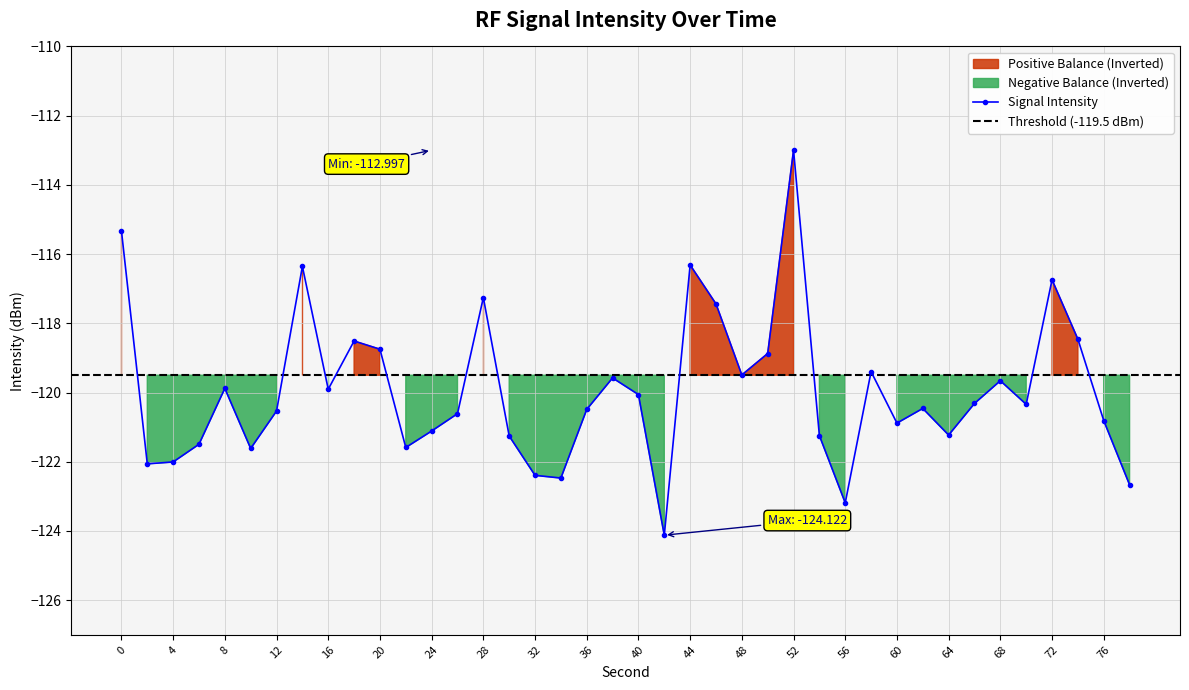

At which category does Negative Intensity (below threshold) reach its first local peak?

4